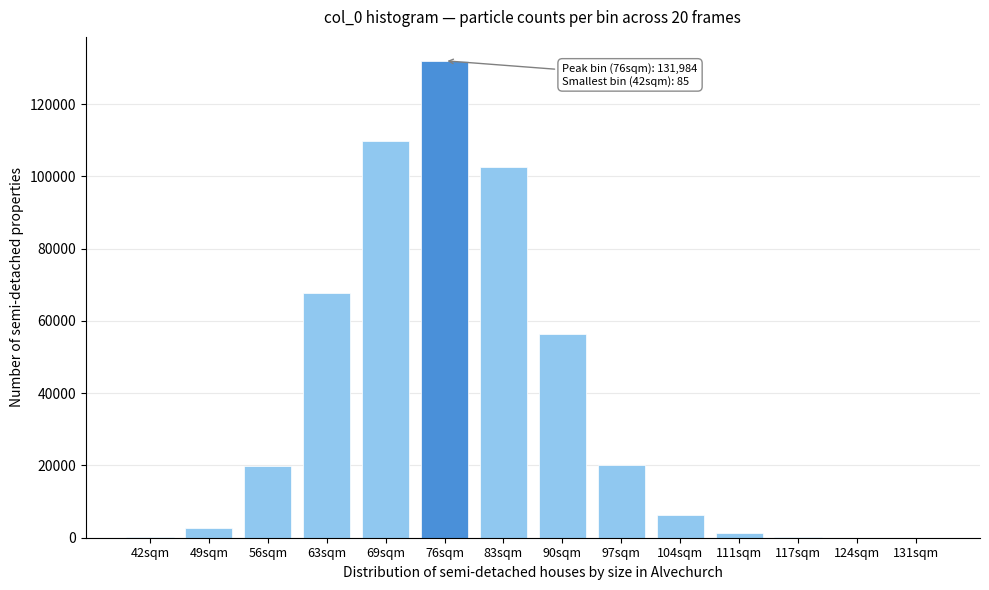

The value at 69sqm is 109748. True or false?

True